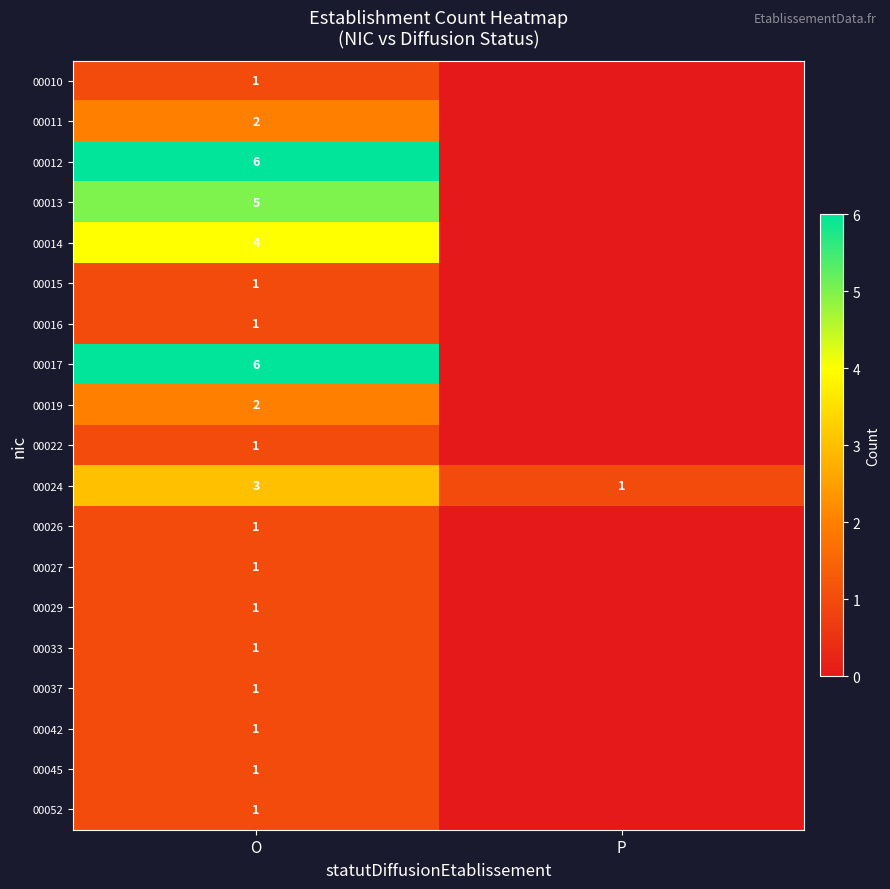

The value of 00013 at O is 5. True or false?

True